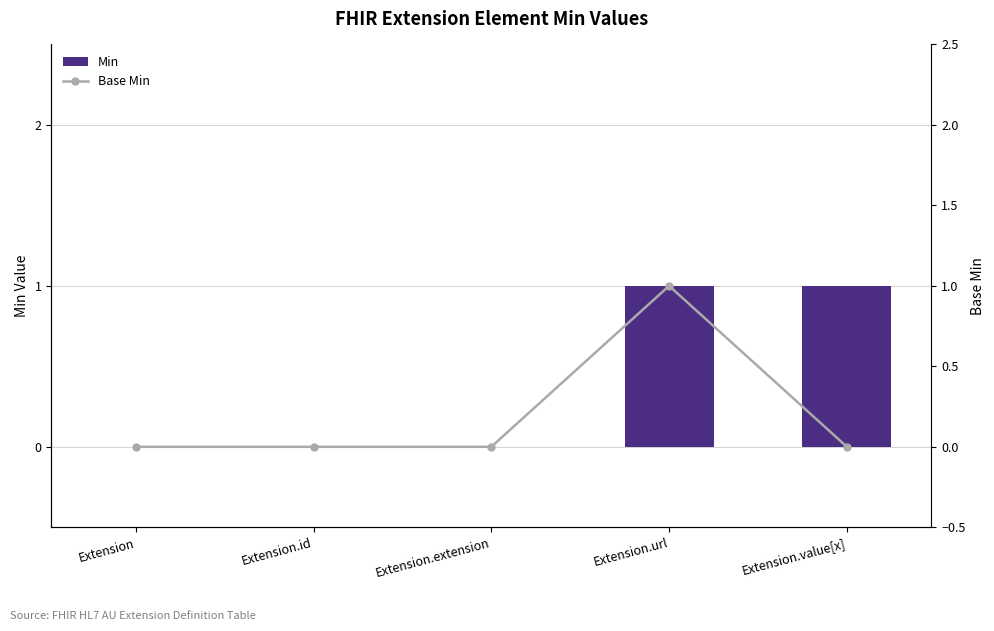

What is the sum of the Min values at Extension and Extension.url?

1